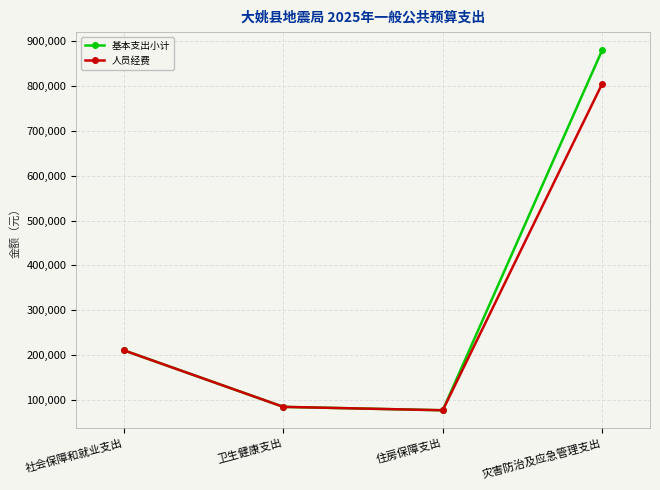

List the series in order of their overall mean, highest first.

基本支出小计, 人员经费